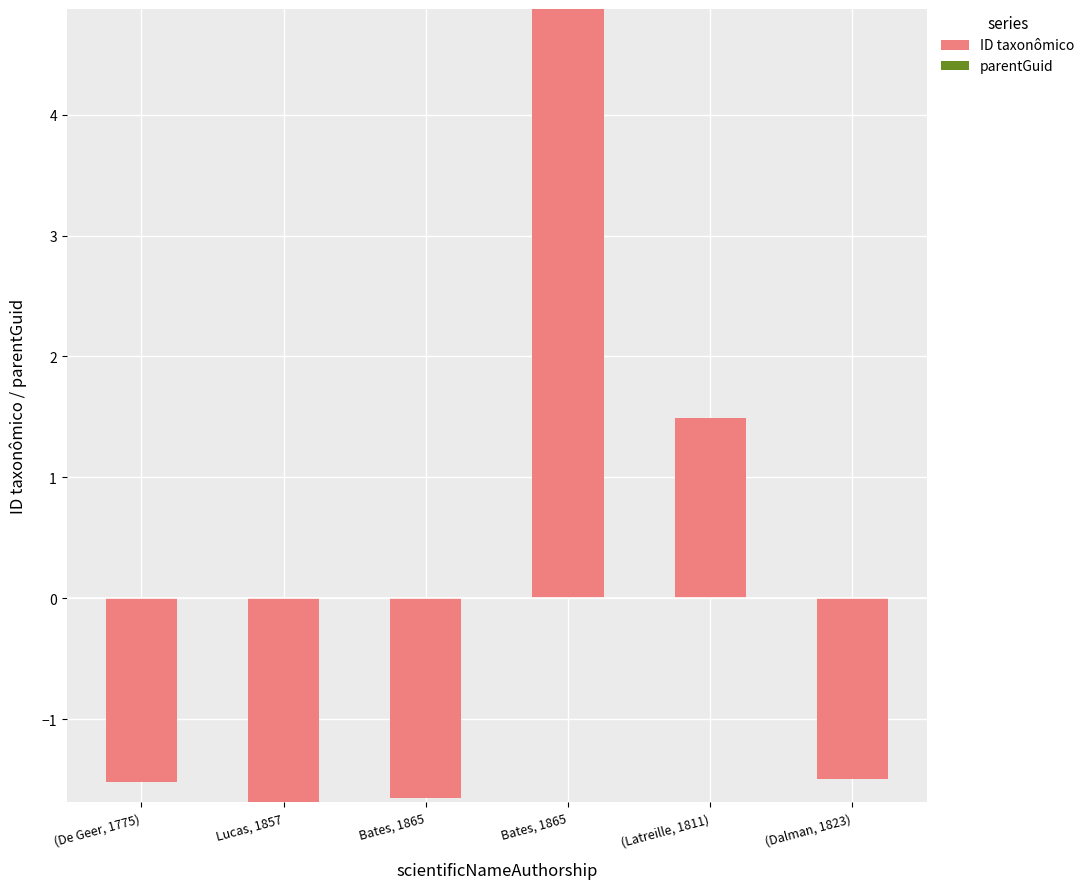

How many bars are there in total?

6